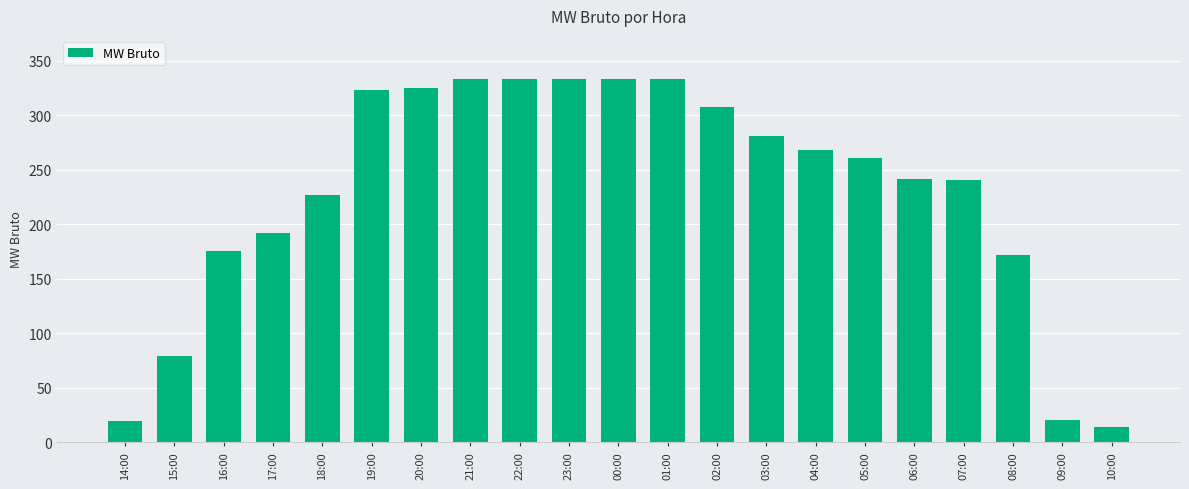

How many series are shown in this chart?

1